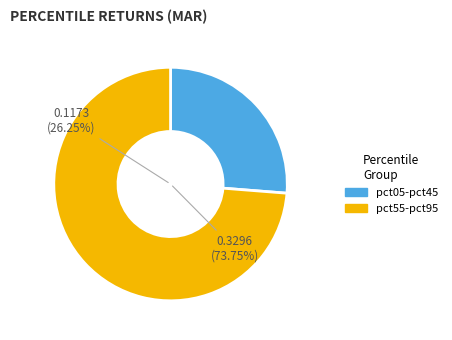

Between pct85 and pct55, which is larger?

pct85